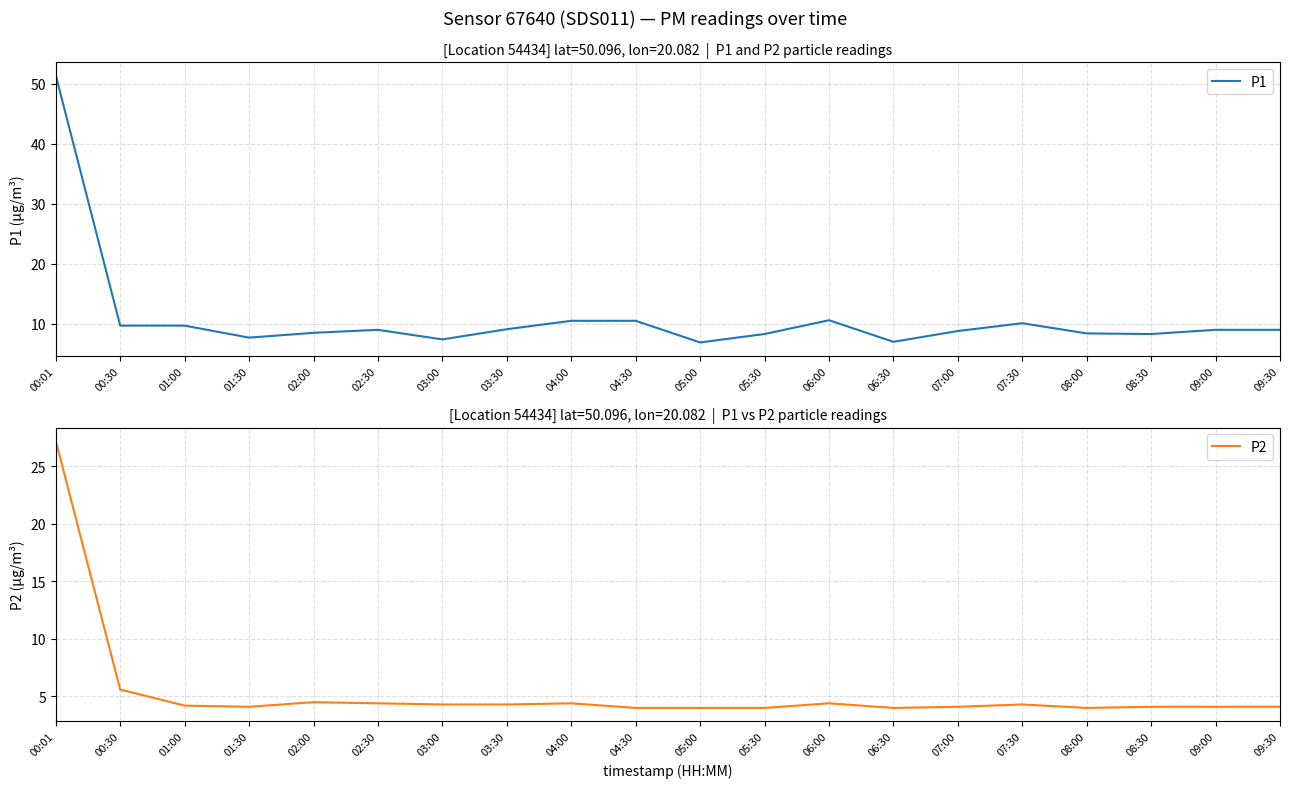

True or false: P2 has a value of 4.1 at 01:30.

True